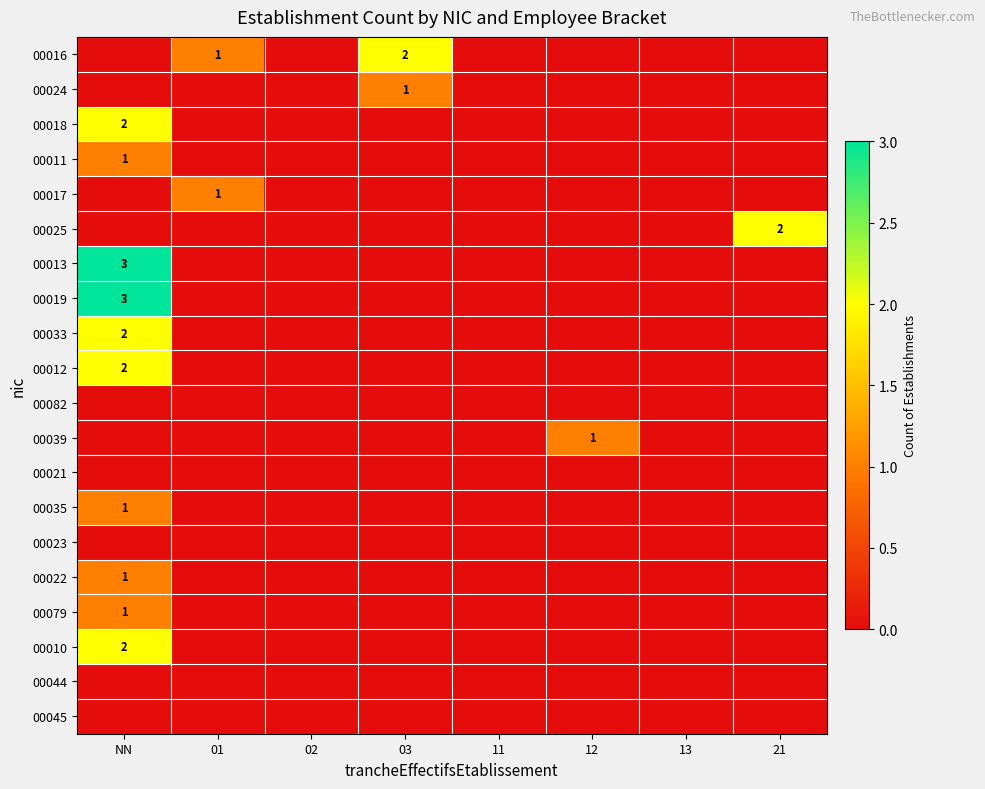

The value of 00035 at NN is 1. True or false?

True